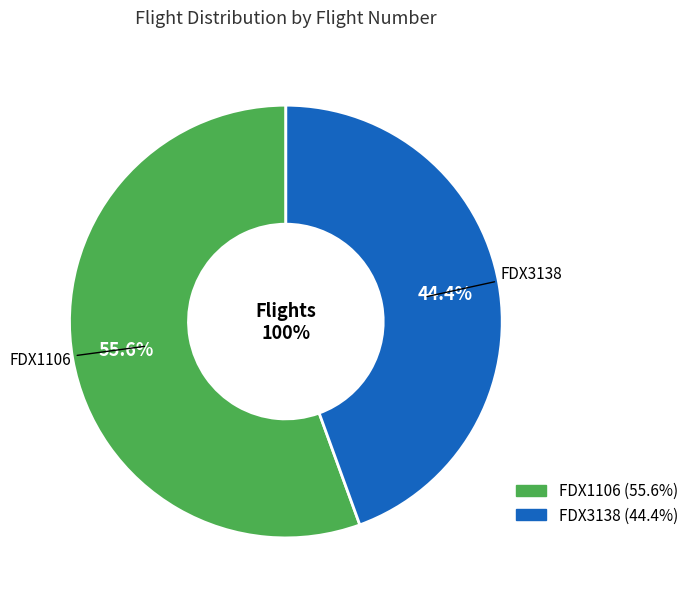

Between FDX3138 and FDX1106, which is larger?

FDX1106